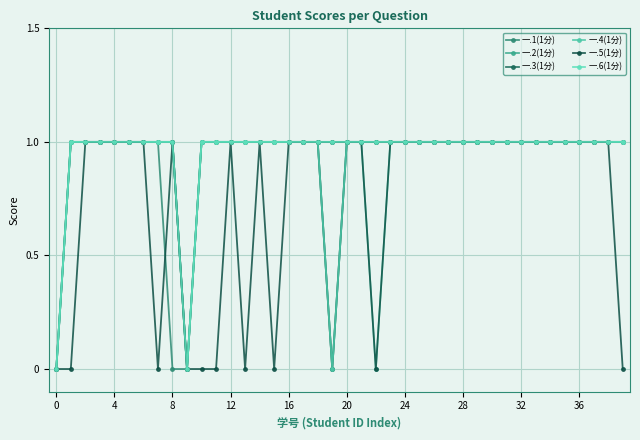

Is this an area chart (filled region under the line)?

No